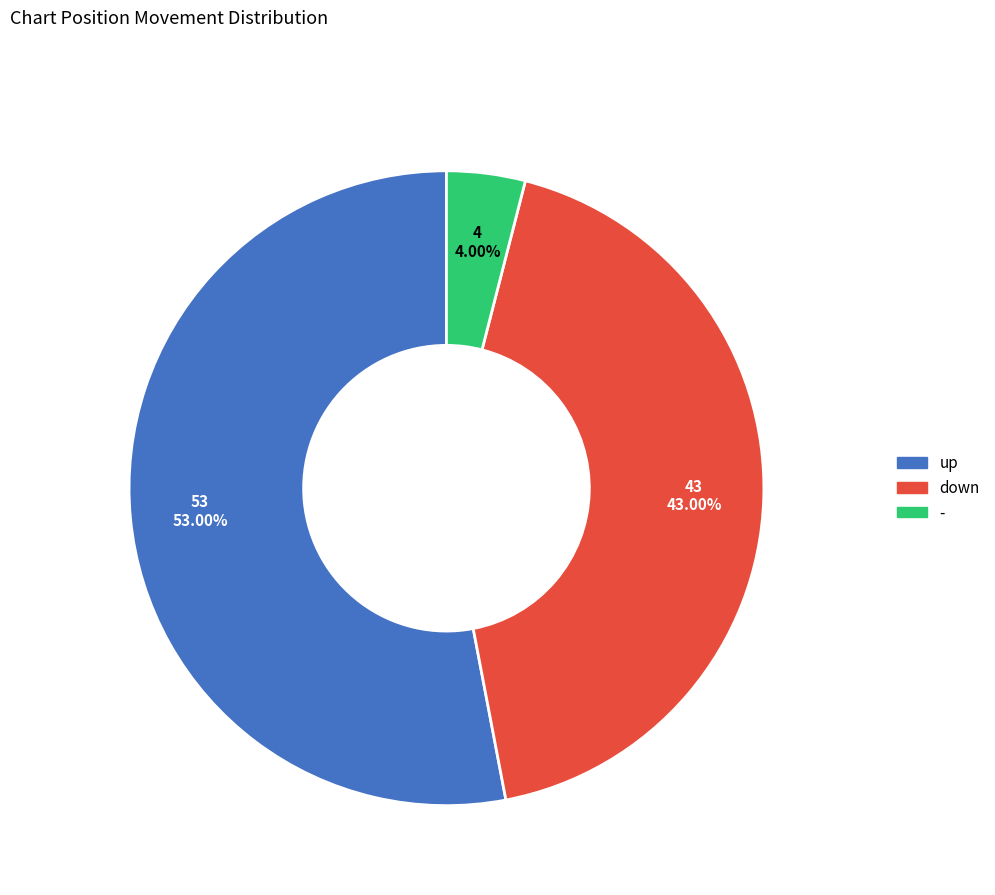

Combined, what portion of the pie is up and -?

57.0%